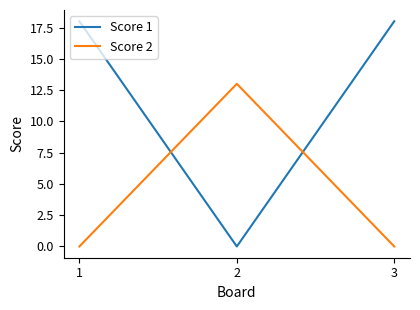

Count the number of data series in this chart.

2